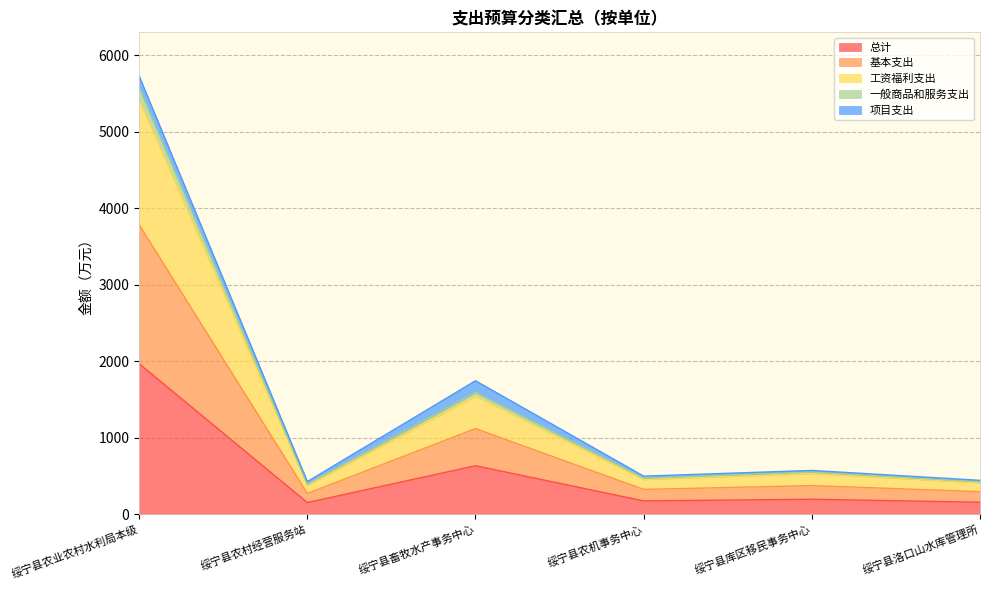

At which label does 总计 reach its peak?

绥宁县农业农村水利局本级